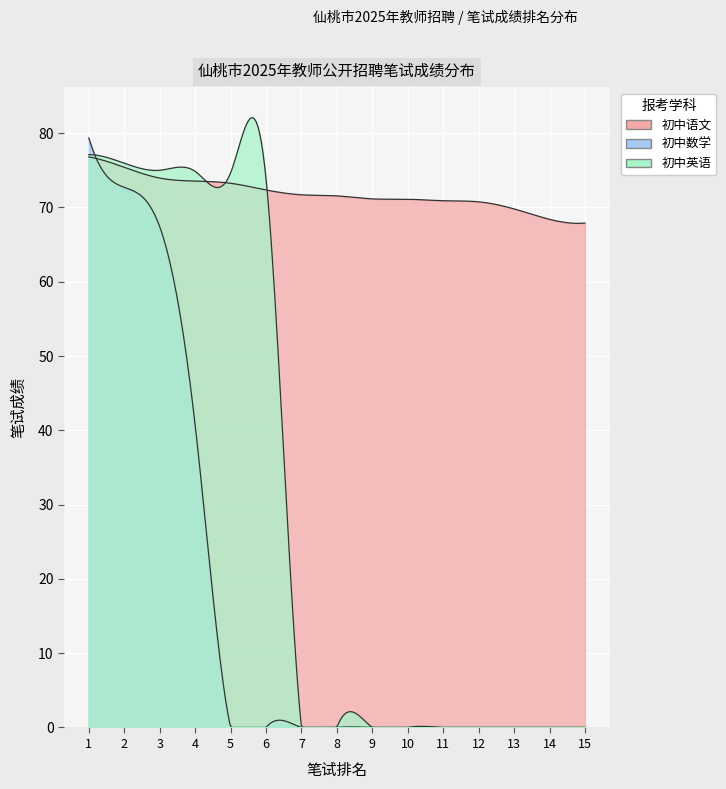

What is the difference between the maximum and minimum values in the 初中语文 series?

8.9